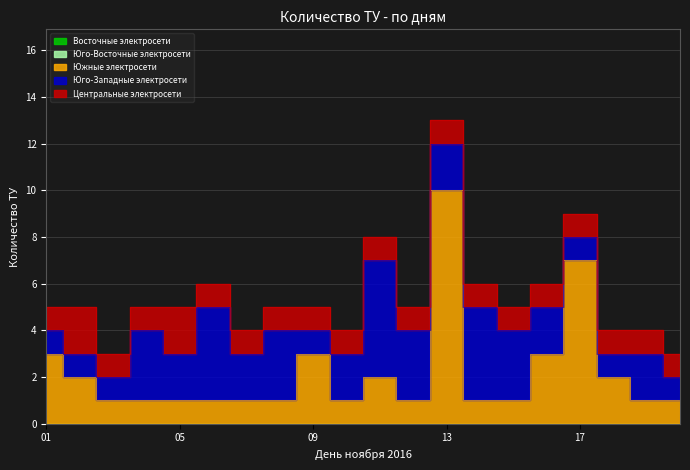

Which series has the largest range (max minus min)?

Южные электросети